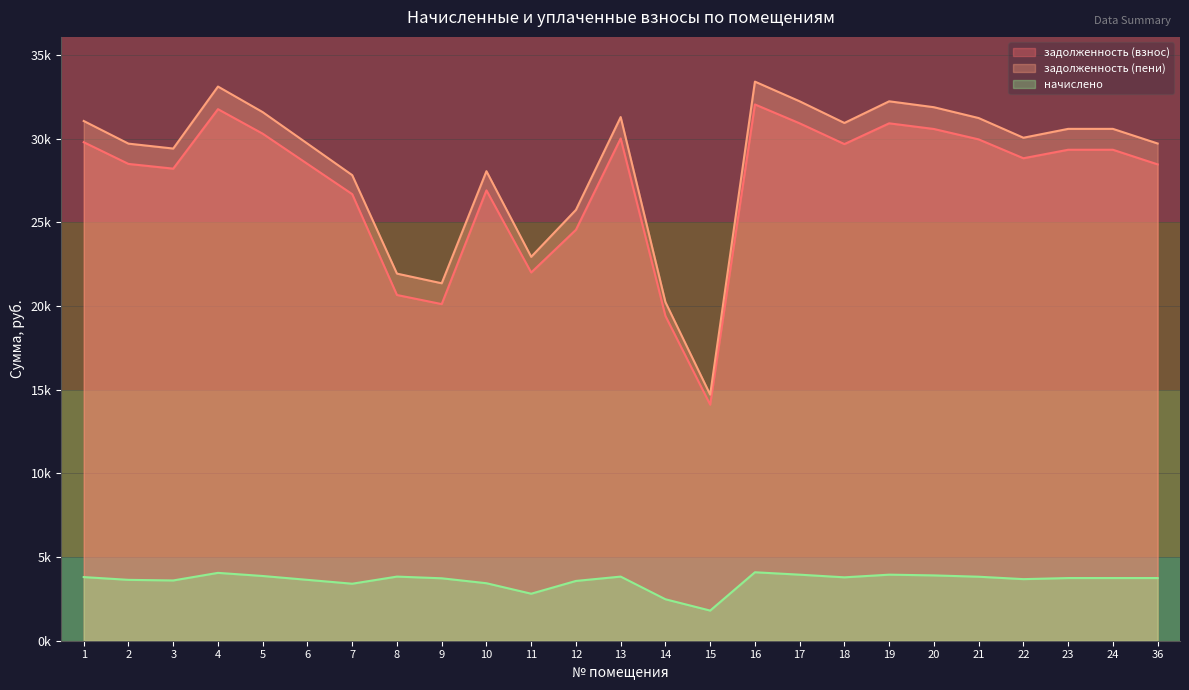

Where is the first local maximum for задолженность (взнос)?

4